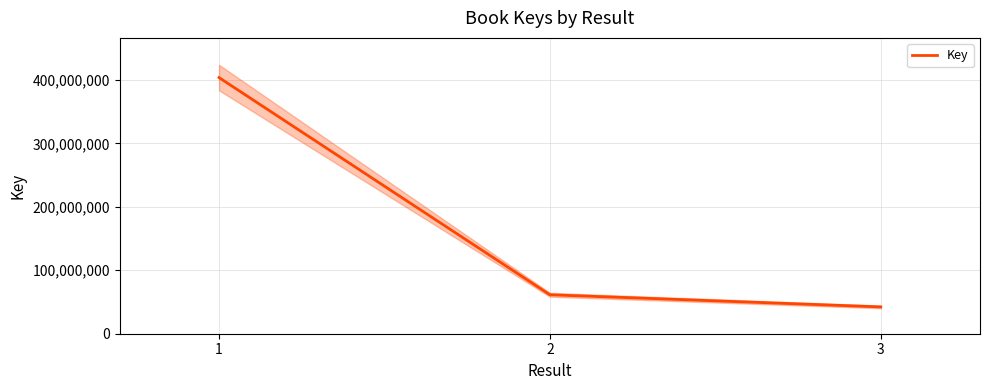

The value at 1 is 244224877. True or false?

False